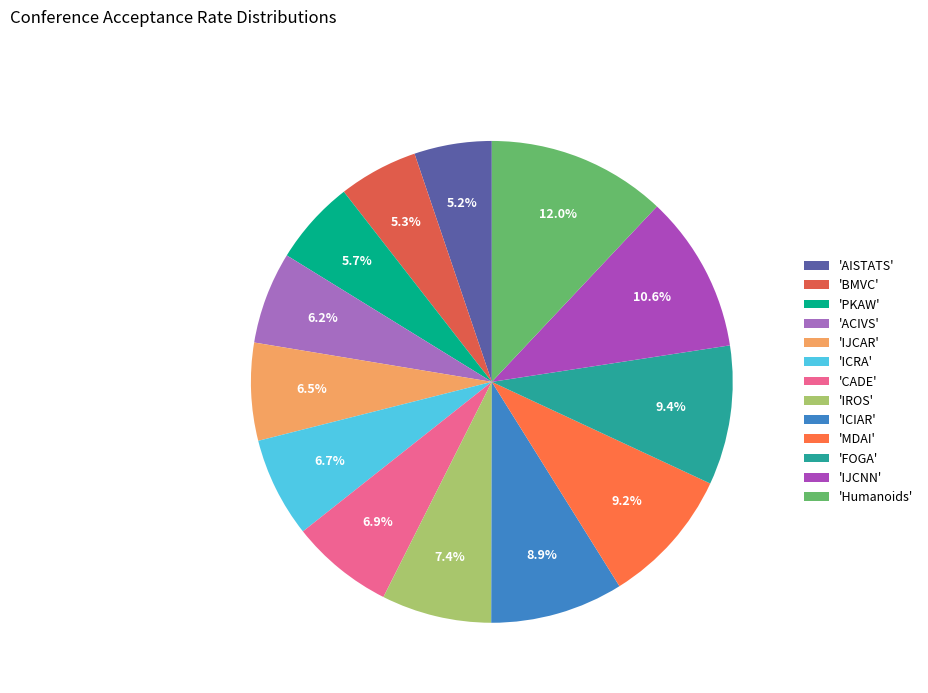

Count the number of slices in the pie.

13